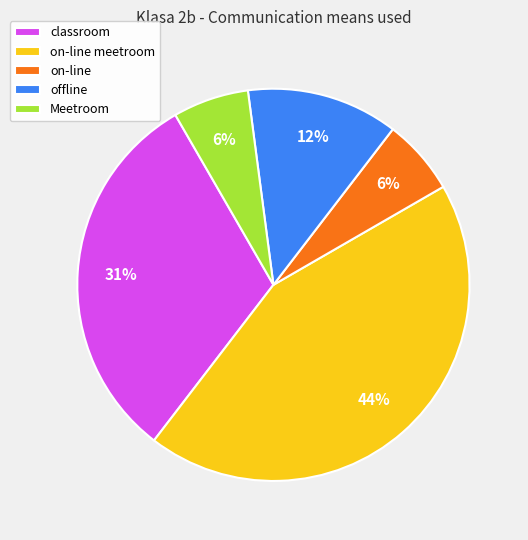

Approximately how many times larger is the value at classroom compared to on-line meetroom?

0.7